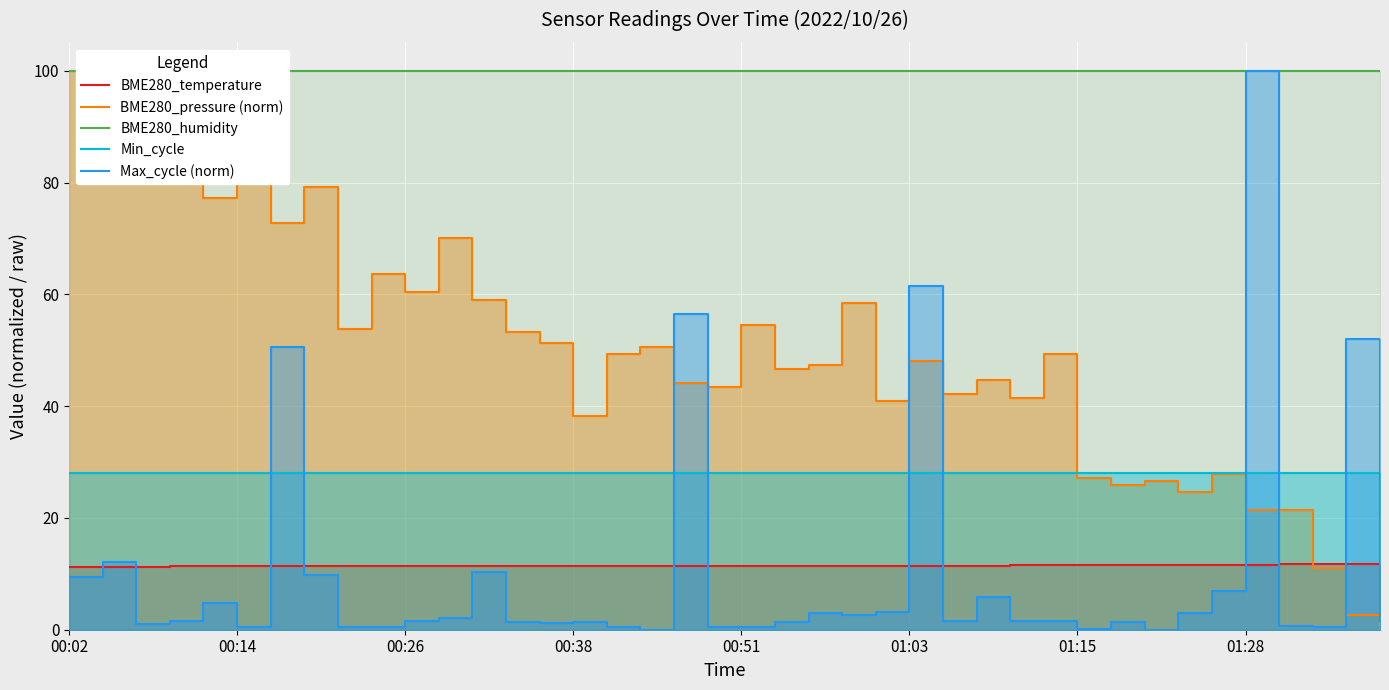

True or false: BME280_humidity and BME280_pressure (norm) cross at least once.

False